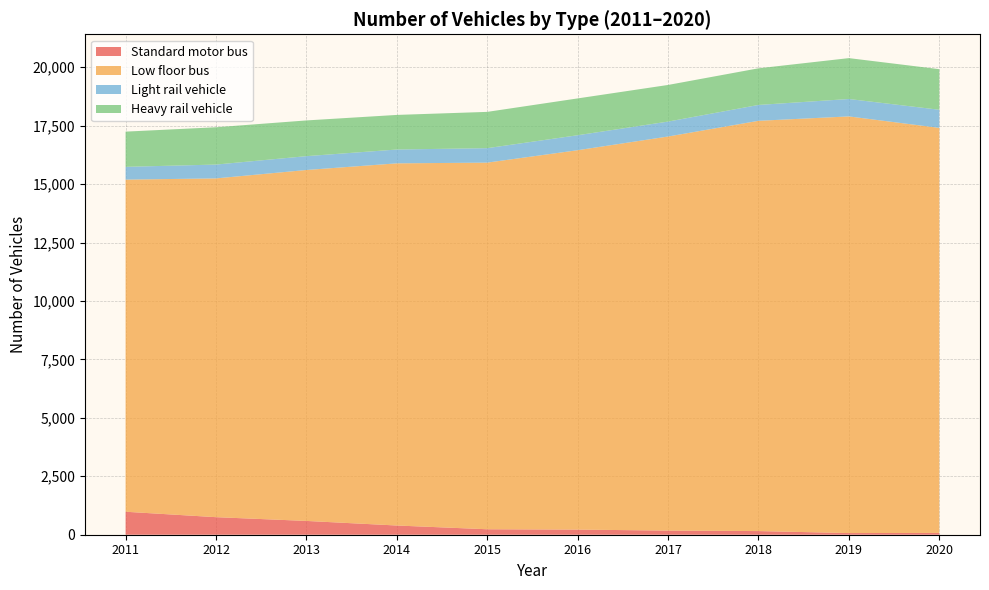

Reading left to right, extract all data points from this chart.

Standard motor bus: 983	751	590	394	234	219	177	156	71	78
Low floor bus: 14209	14493	15014	15494	15685	16231	16859	17552	17825	17327
Light rail vehicle: 547	592	592	592	619	641	639	679	745	776
Heavy rail vehicle: 1506	1596	1528	1480	1552	1575	1567	1567	1749	1736